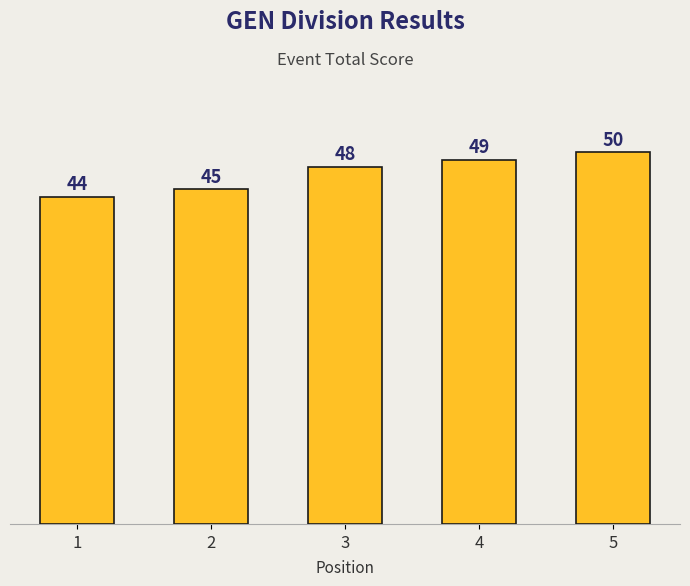

How many values are below 48?

2